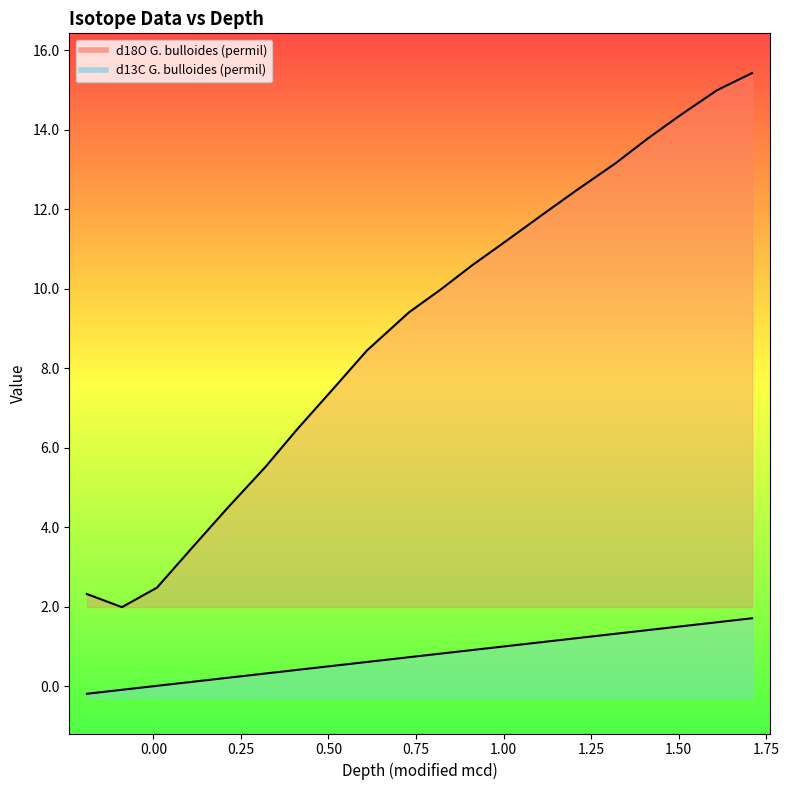

Reading left to right, what are all the values shown in this chart?

d13C G. bulloides (permil): -0.2	-0.1	0.0	0.1	0.2	0.3	0.4	0.5	0.6	0.7	0.8	0.9	1.0	1.1	1.2	1.3	1.4	1.5	1.6	1.7
d18O G. bulloides (permil): 2.3	2.0	2.5	3.5	4.5	5.5	6.5	7.5	8.4	9.4	10.0	10.6	11.2	11.9	12.5	13.2	13.8	14.3	15.0	15.4